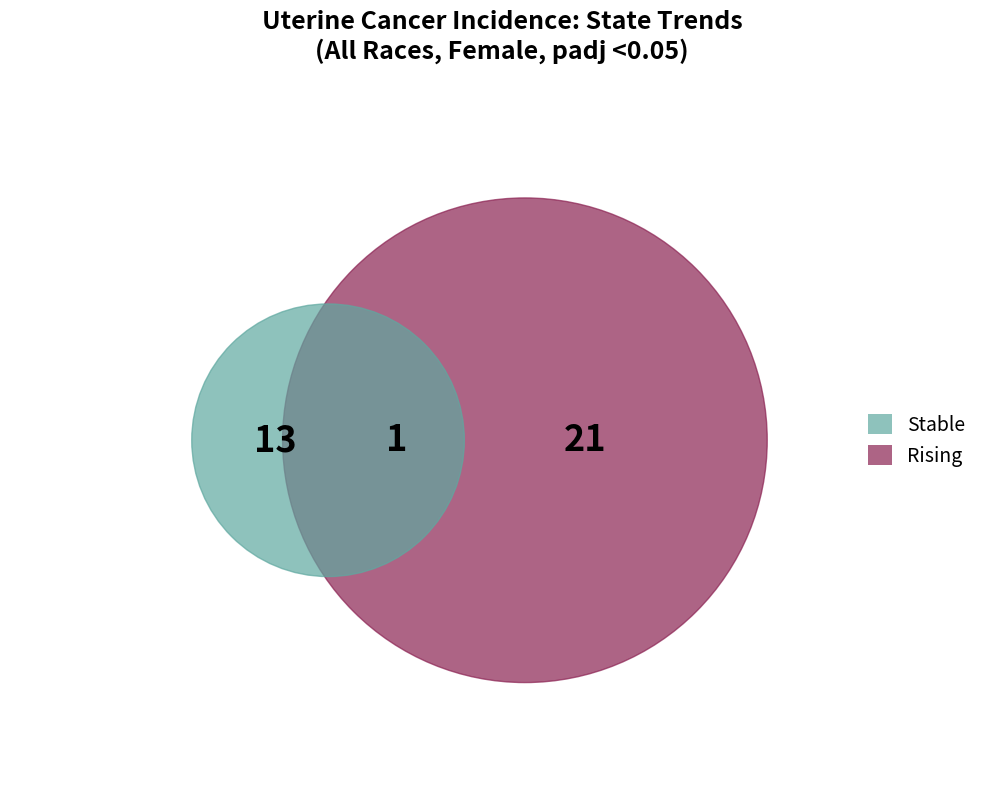

Which category has the biggest portion of the pie?

rising